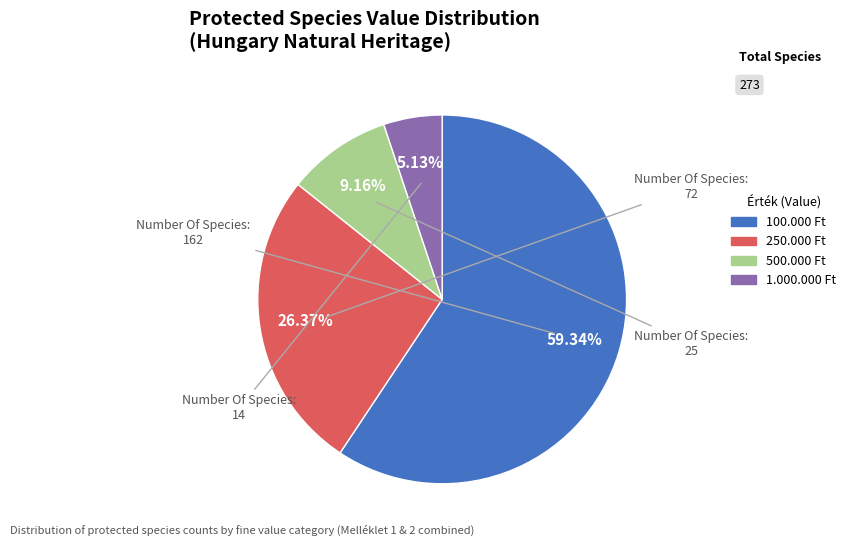

What is the majority slice?

100.000 Ft